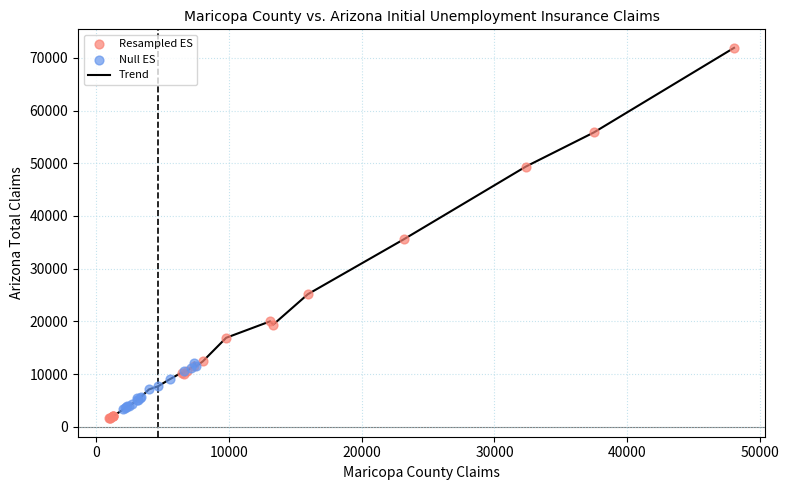

What is the difference between the maximum and minimum values?

70218